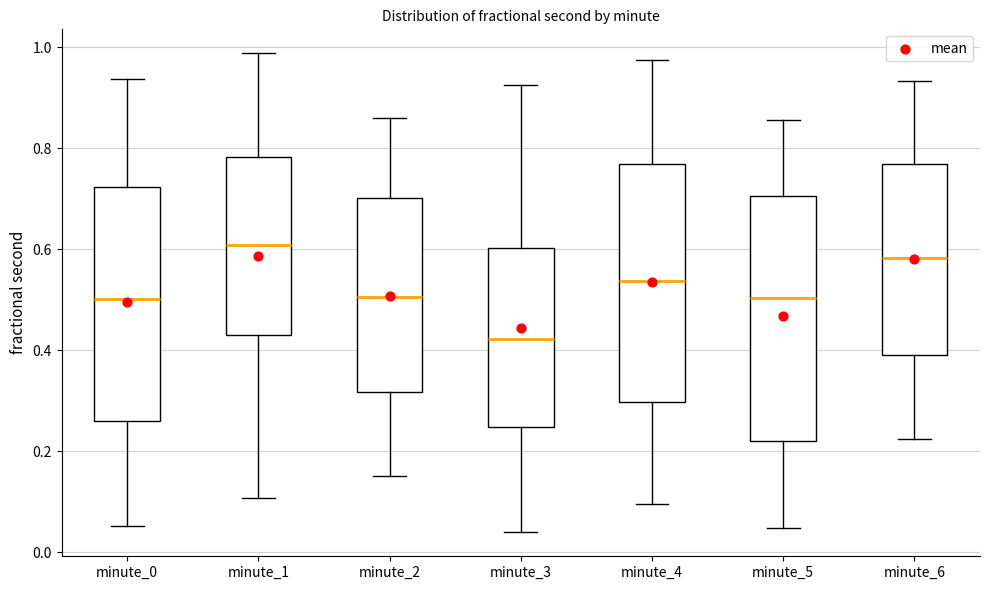

Reading left to right, read every box against the y-axis: the position of its median line, the range the box covers, and the ends of its whiskers. The values are not printed on the chart, so give them approximately, as read against the axis.

minute_0: median 0.50, box 0.26 to 0.72, whiskers 0.06 to 0.94
minute_1: median 0.60, box 0.44 to 0.78, whiskers 0.10 to 0.98
minute_2: median 0.50, box 0.32 to 0.70, whiskers 0.16 to 0.86
minute_3: median 0.42, box 0.24 to 0.60, whiskers 0.04 to 0.92
minute_4: median 0.54, box 0.30 to 0.76, whiskers 0.10 to 0.98
minute_5: median 0.50, box 0.22 to 0.70, whiskers 0.04 to 0.86
minute_6: median 0.58, box 0.40 to 0.76, whiskers 0.22 to 0.94